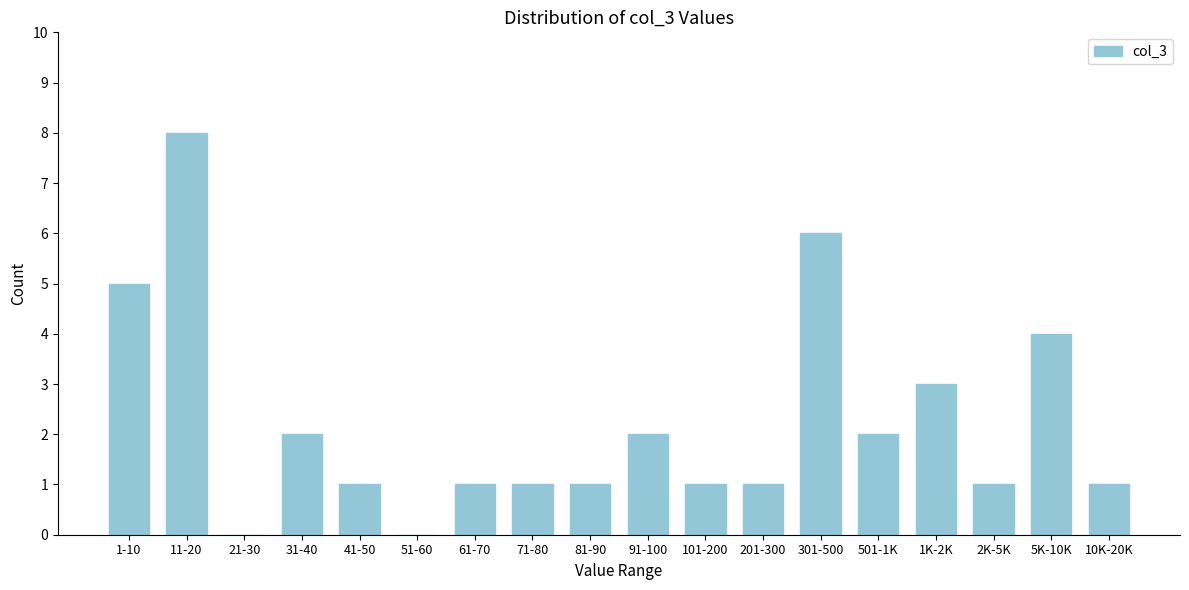

Reading left to right, transcribe all the data shown in this chart.

1-10=5	11-20=8	21-30=0	31-40=2	41-50=1	51-60=0	61-70=1	71-80=1	81-90=1	91-100=2	101-200=1	201-300=1	301-500=6	501-1K=2	1K-2K=3	2K-5K=1	5K-10K=4	10K-20K=1